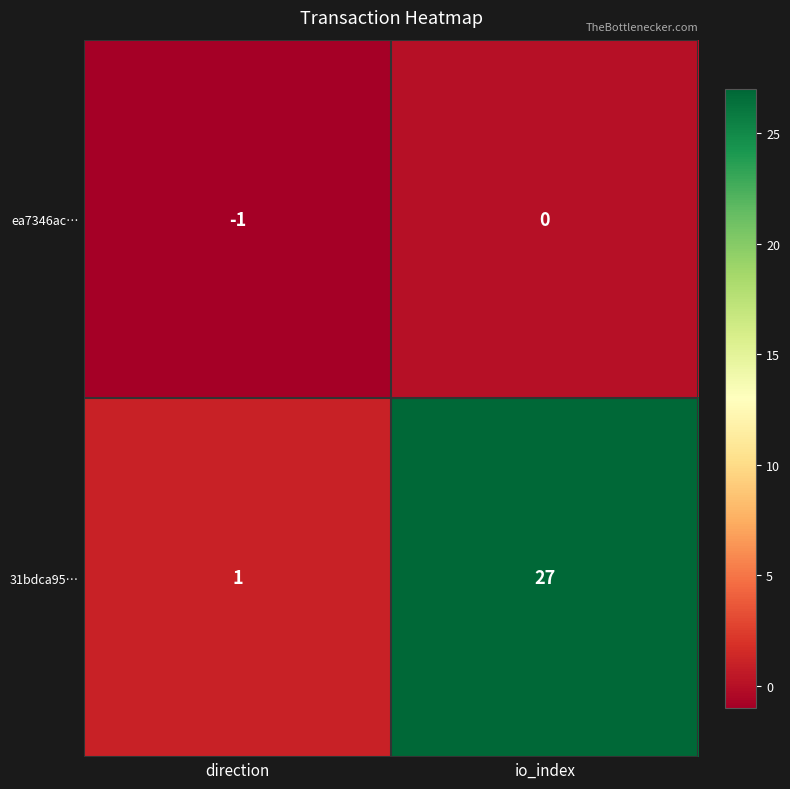

The value of 31bdca95… at direction is 1. True or false?

True